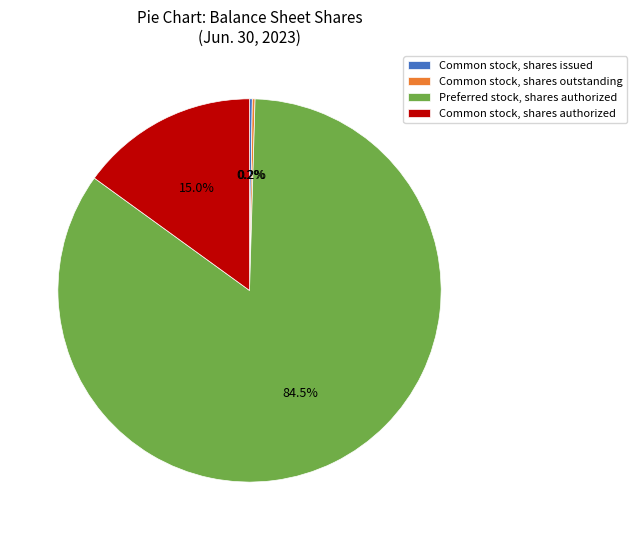

Which category has the biggest portion of the pie?

Preferred stock, shares authorized